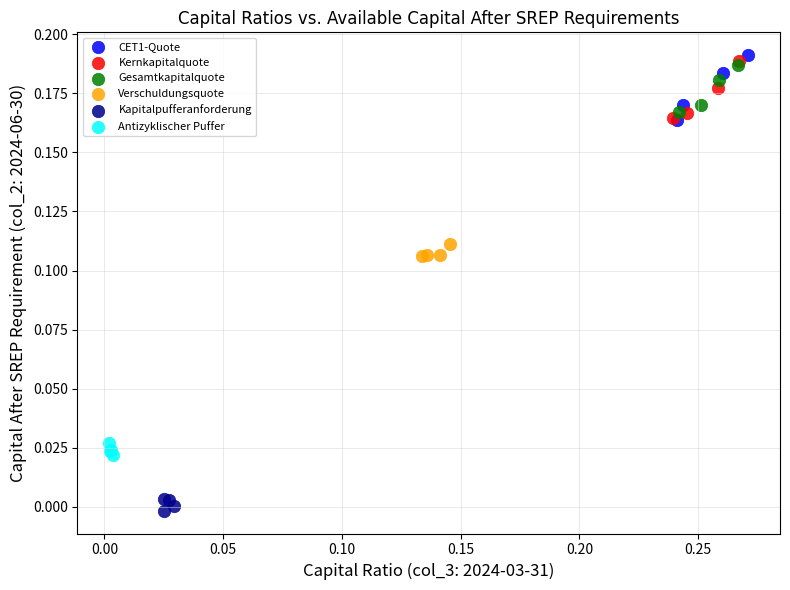

Which series reaches the minimum Y coordinate?

Kapitalpufferanforderung